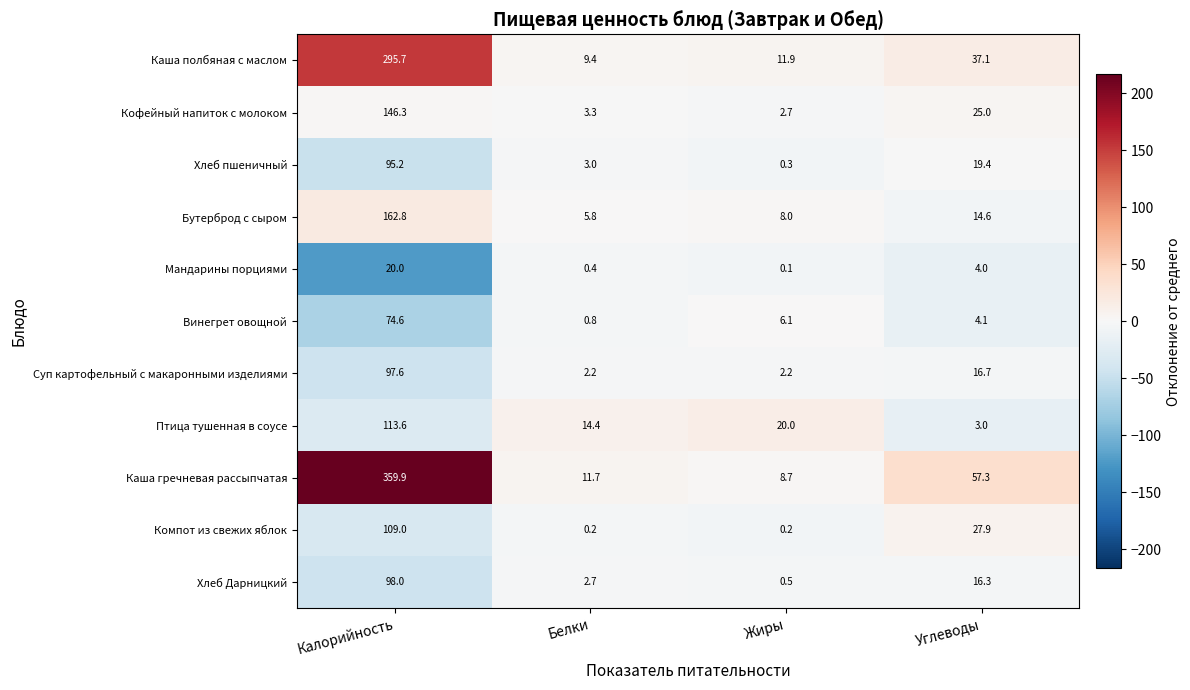

Where does the Каша полбяная с маслом series first go above 37?

Калорийность